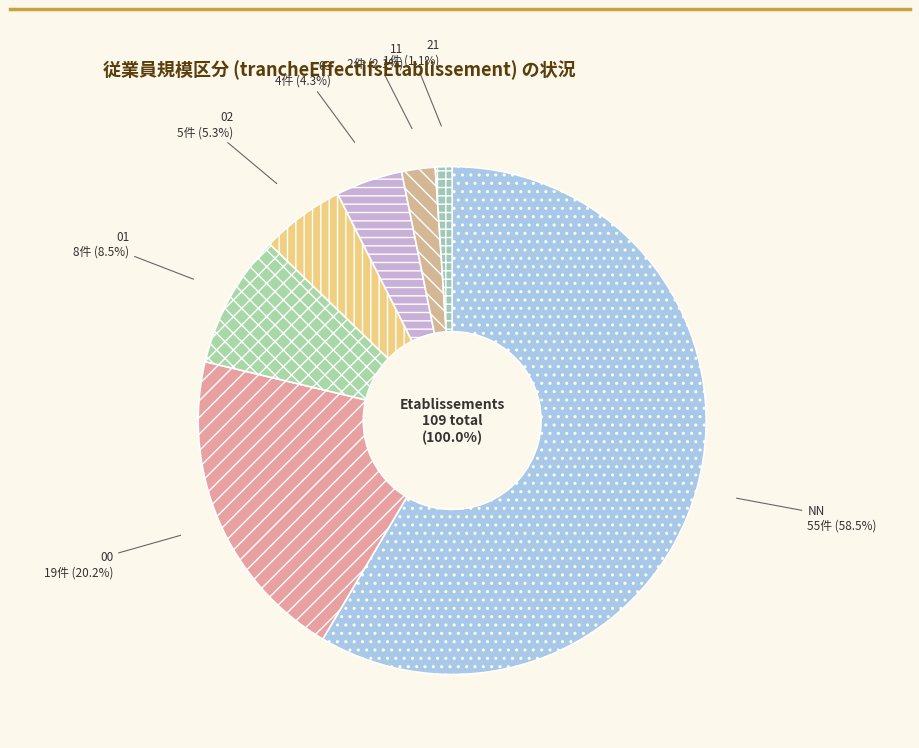

To the nearest percent, what percentage of the pie is 21?

1%